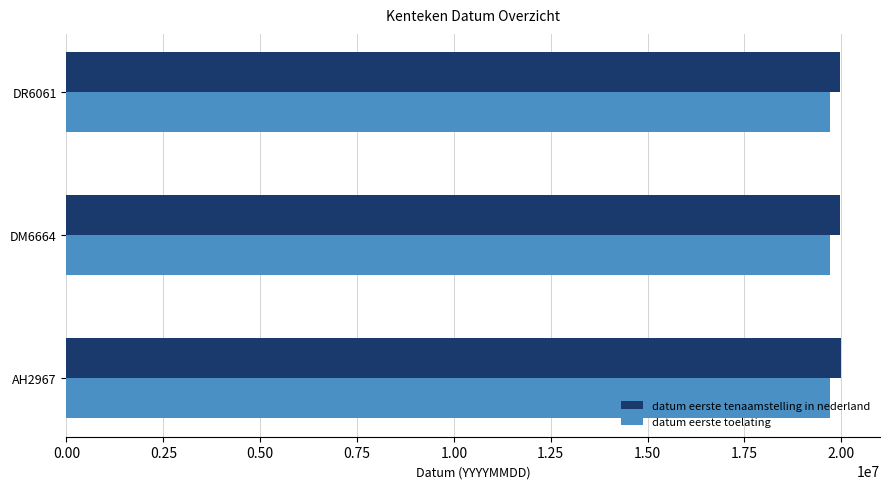

What is the total value across all series at DR6061?

39690336